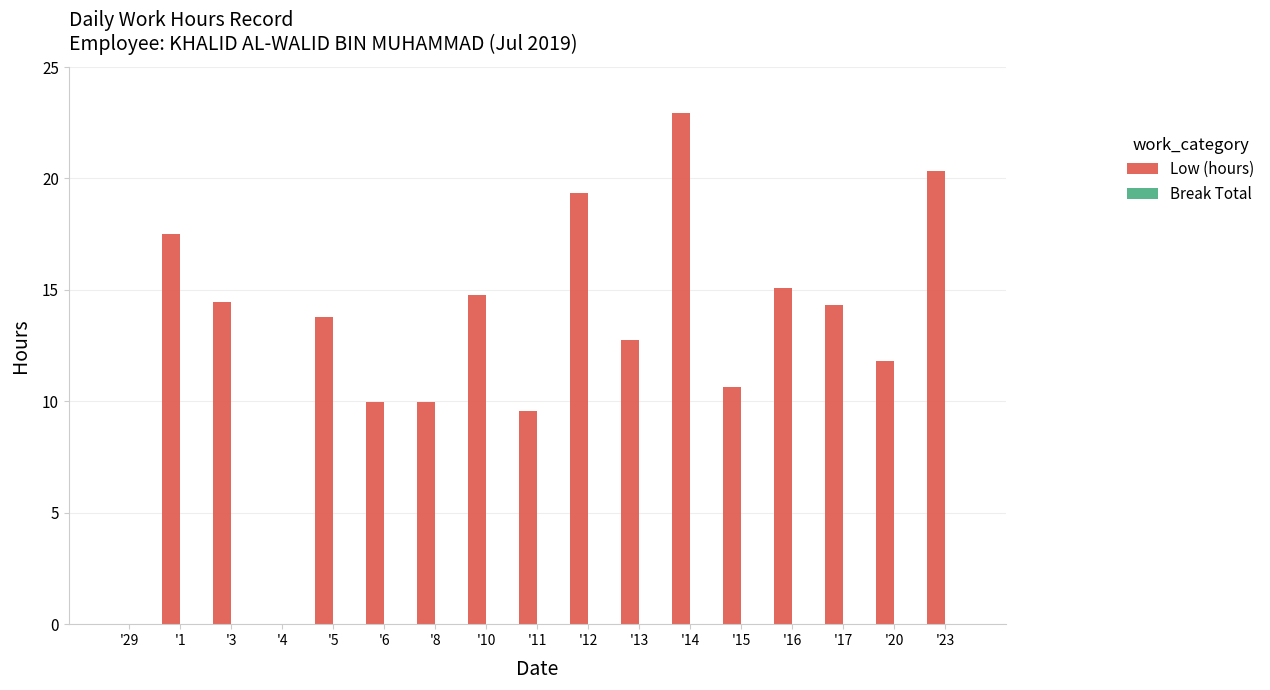

Where does the data first go above 13?

'1